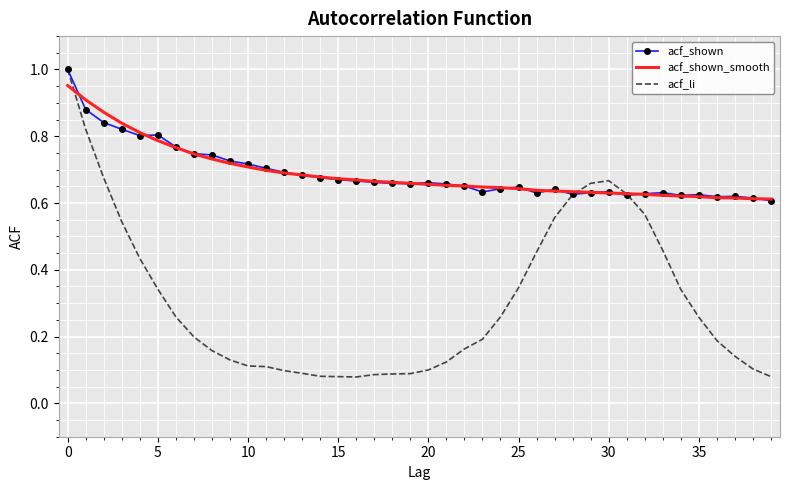

At which category is the sum across all series the highest?

0